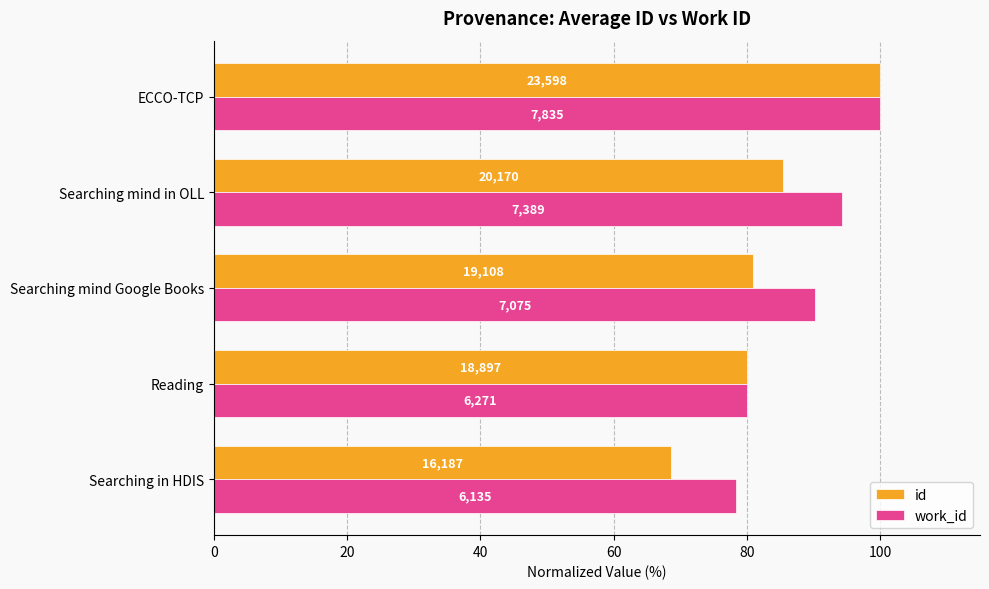

What are all the series names shown in the legend?

id, work_id